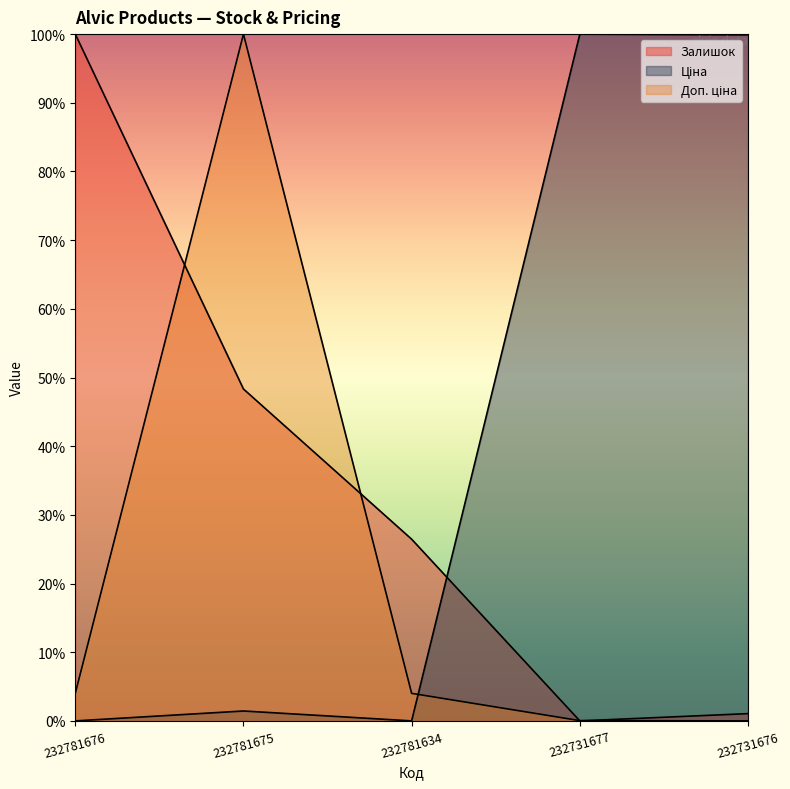

The Ціна series shows 56.5 at 232781676. True or false?

False